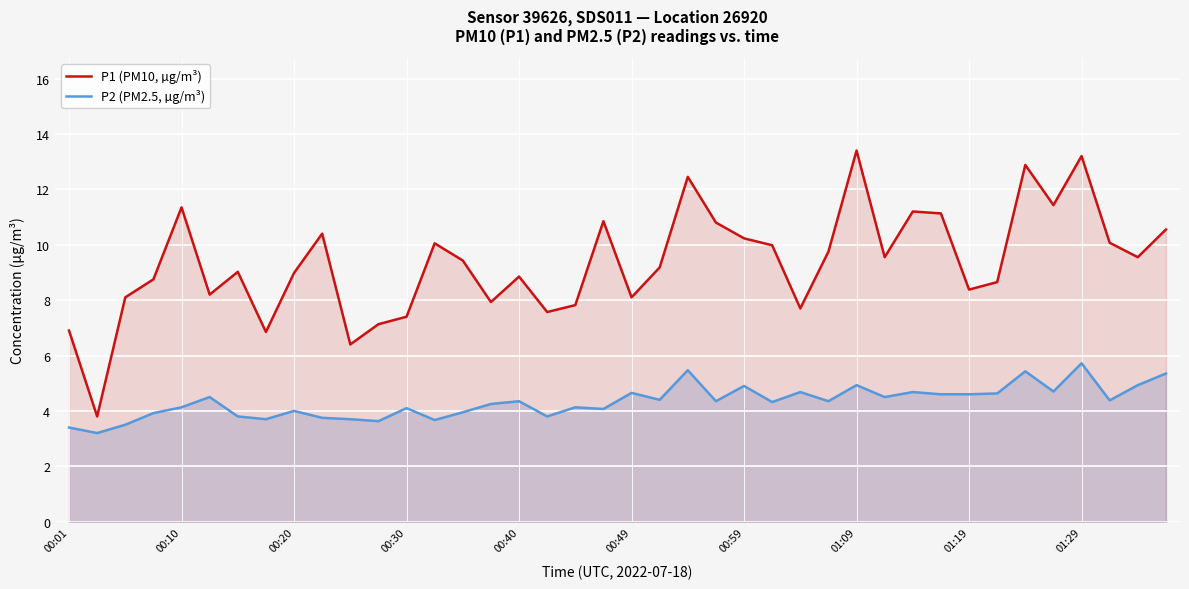

The P1 (PM10, µg/m³) series shows 2.0 at 00:40. True or false?

False